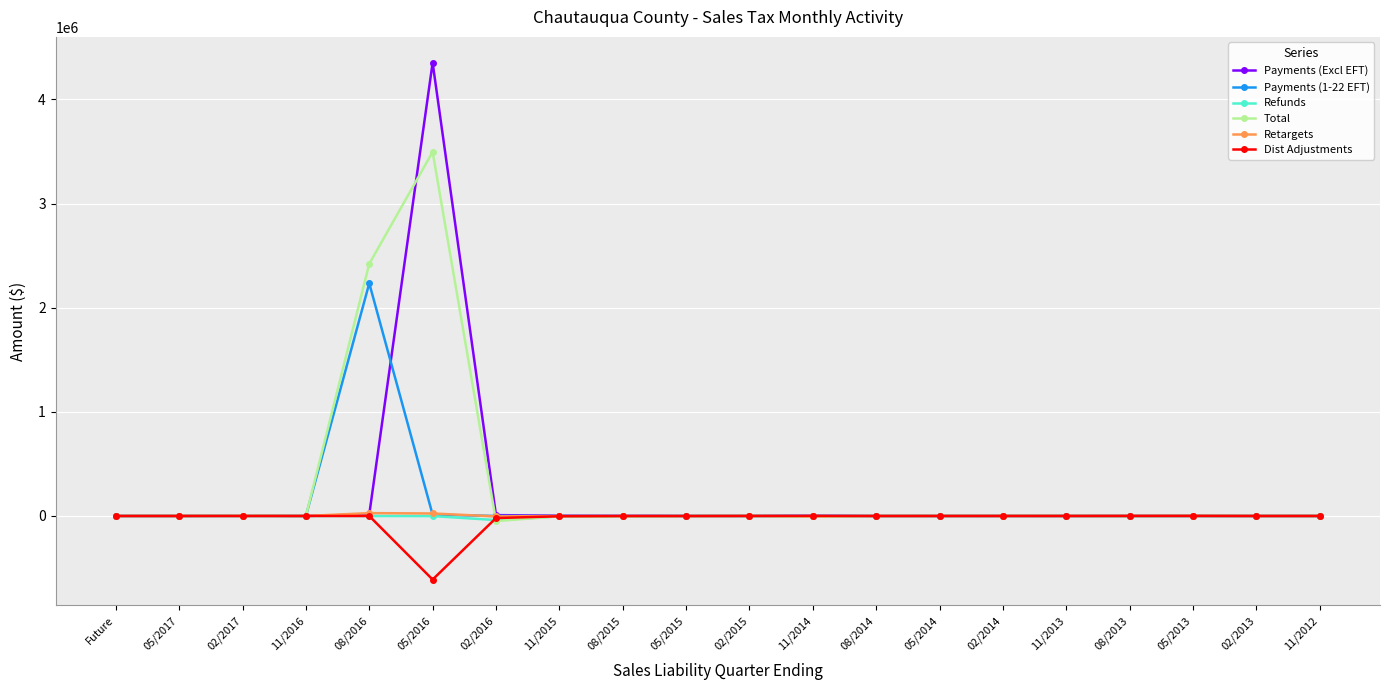

How many values in the Payments (1-22 EFT) series exceed 0?

4